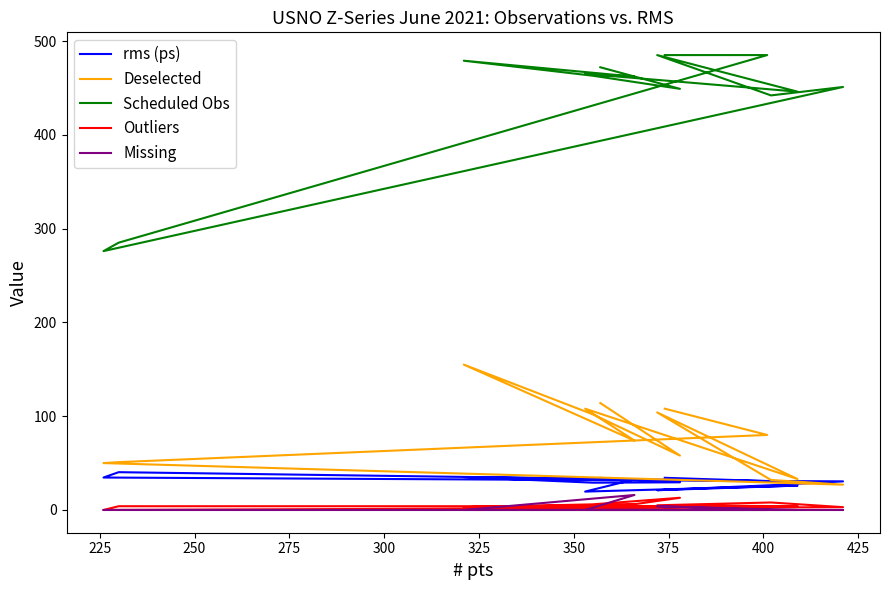

What is the sum of all Missing values?

20.0